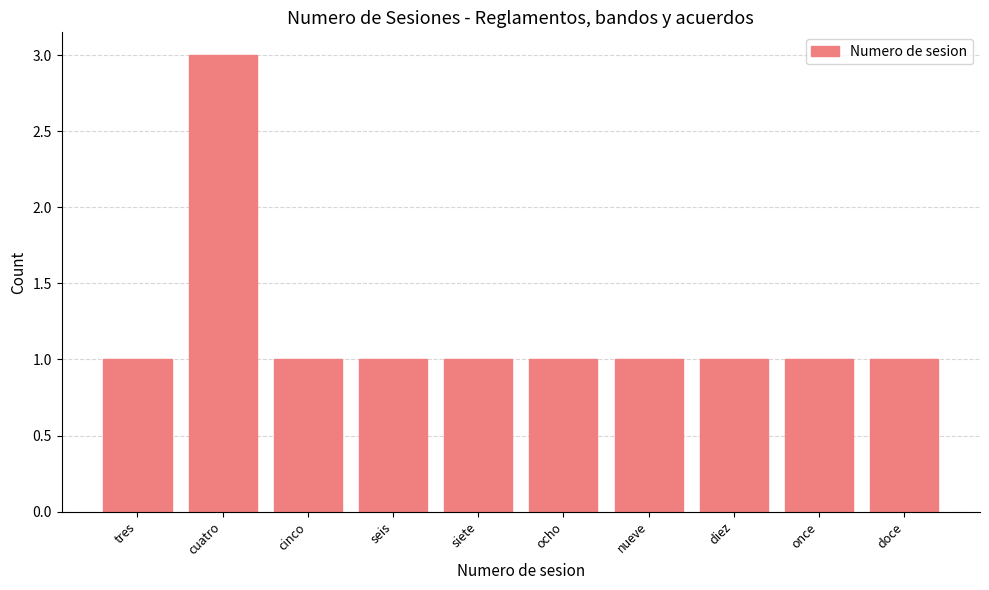

True or false: the data shows 0 at siete.

False